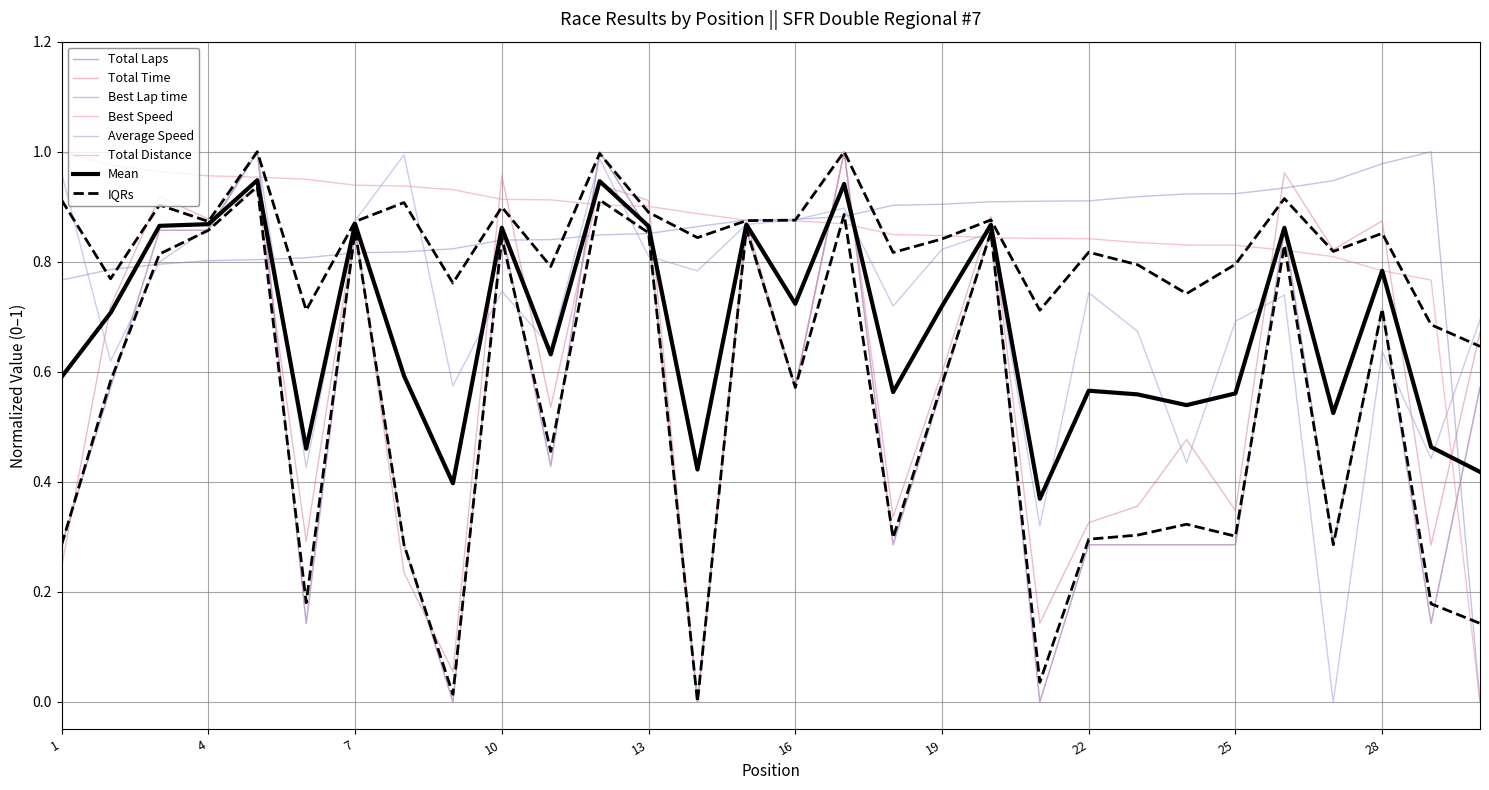

What is the difference between the highest and lowest values at 21?

0.9